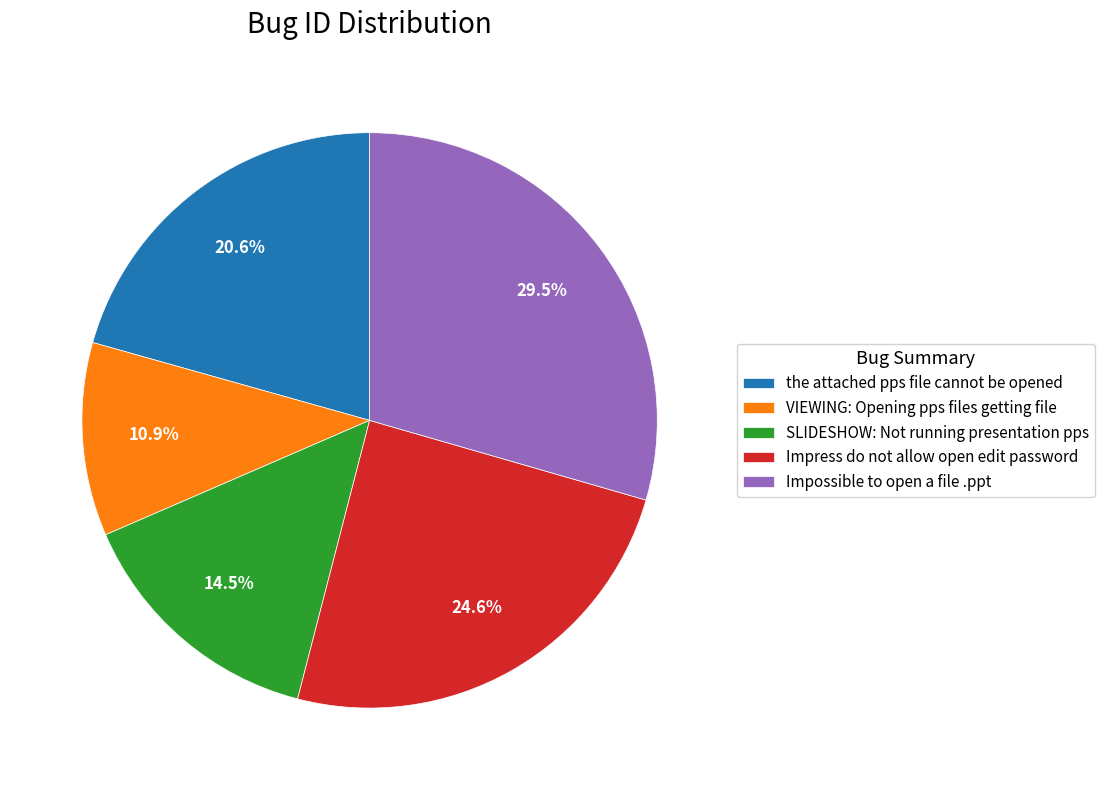

True or false: VIEWING: Opening pps files getting file accounts for 22% of the total.

False